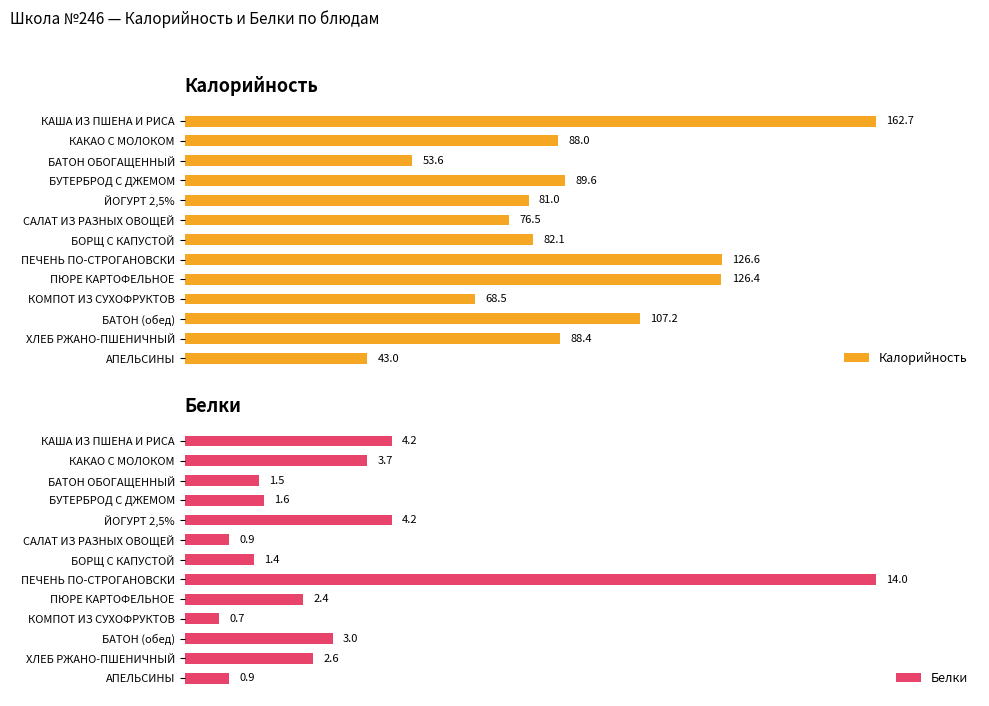

Rank the series at САЛАТ ИЗ РАЗНЫХ ОВОЩЕЙ from highest to lowest value.

Калорийность, Белки